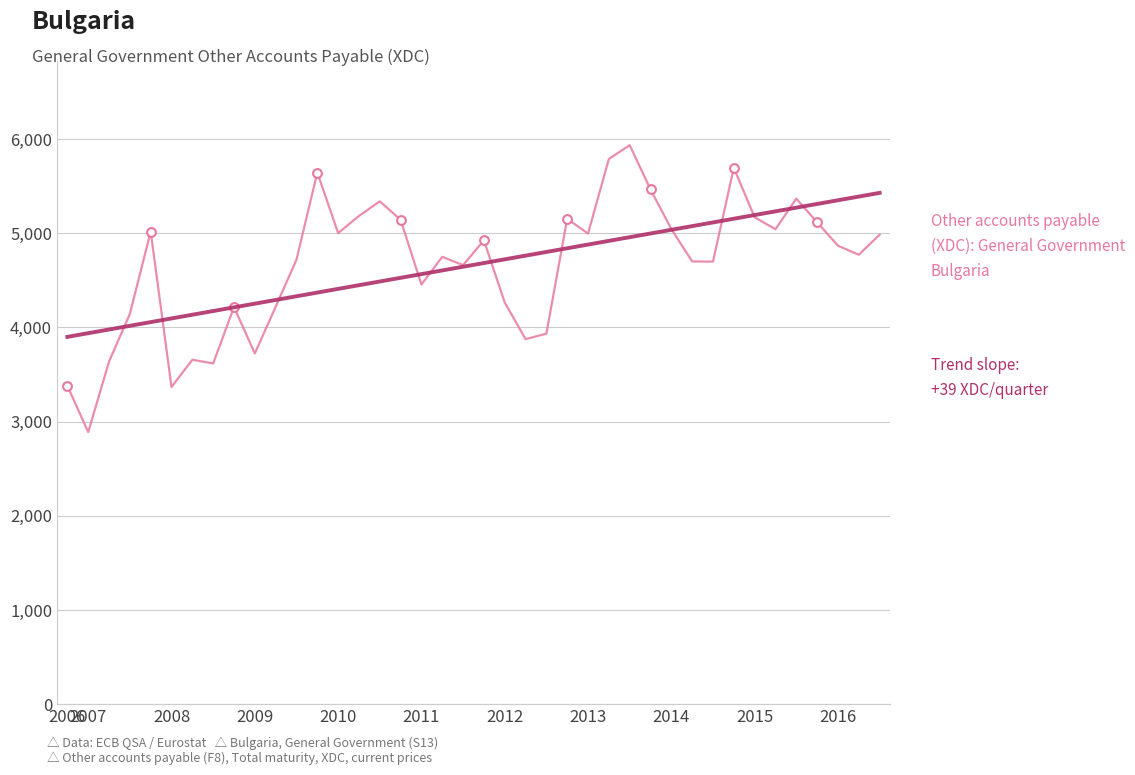

What is the smallest value displayed?

2889.0